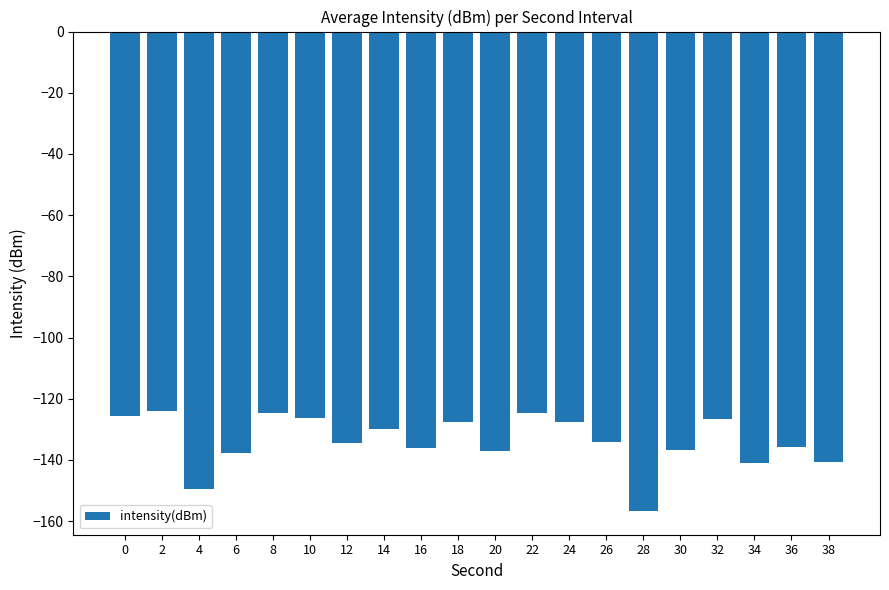

What is the approximate value at 32?

-126.5